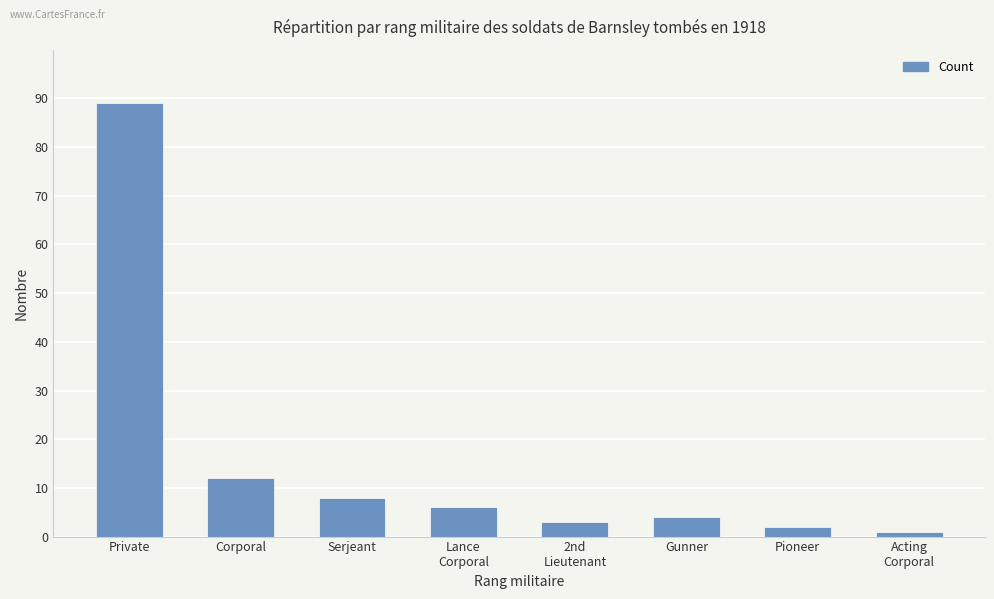

Reading right to left, transcribe all the data shown in this chart.

1	2	4	3	6	8	12	89